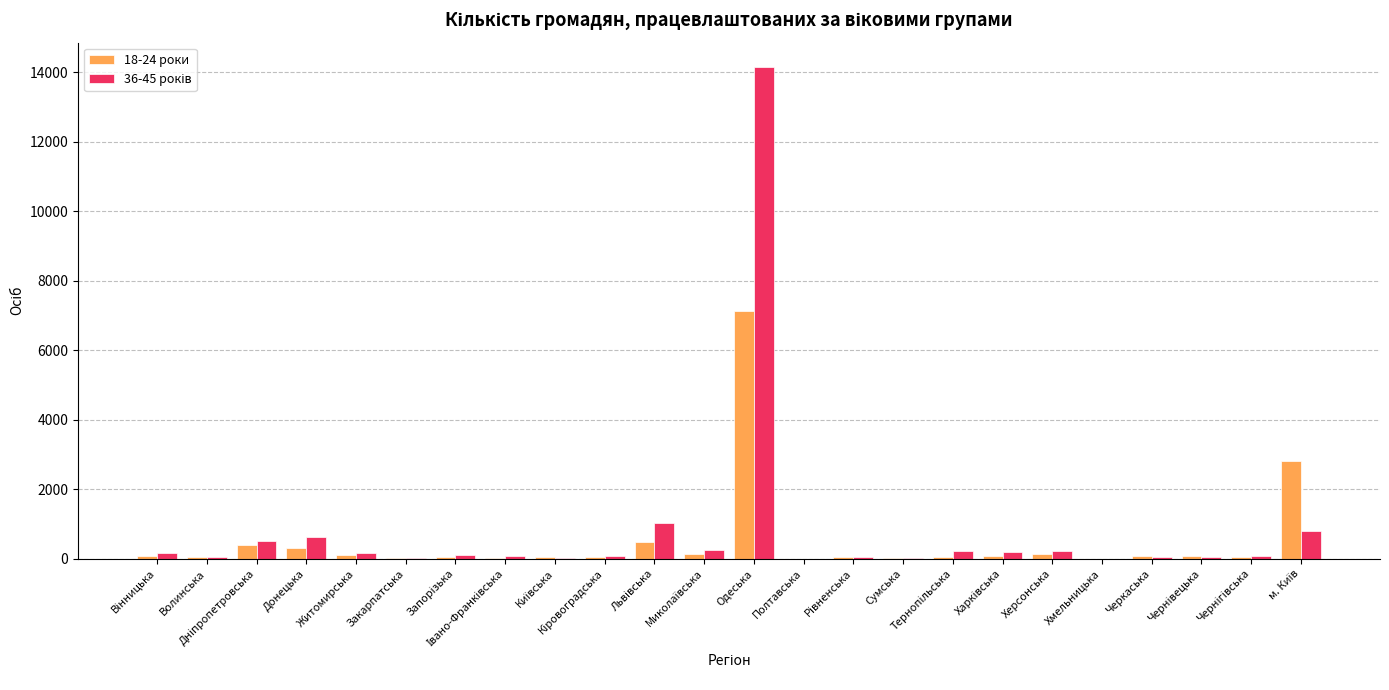

What is the maximum value shown in the chart?

14150